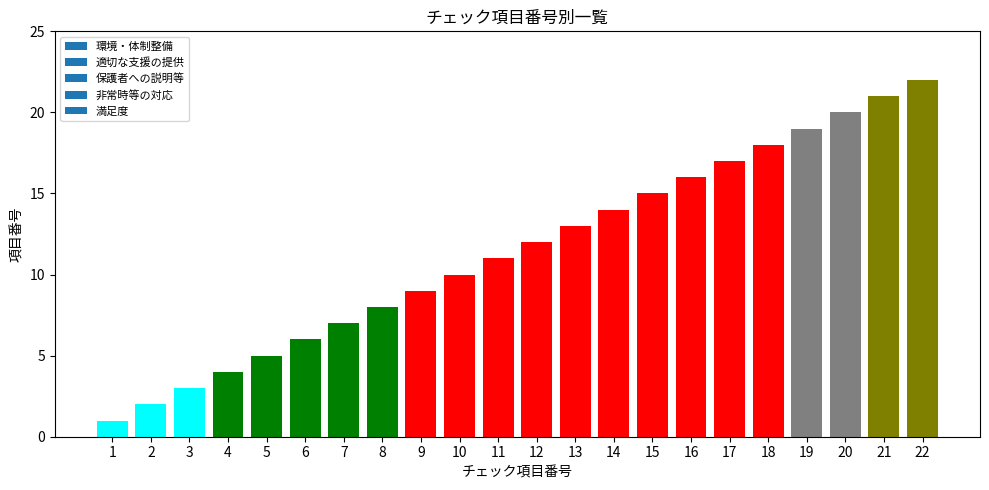

What is the change in value from 13 to 16?

+3